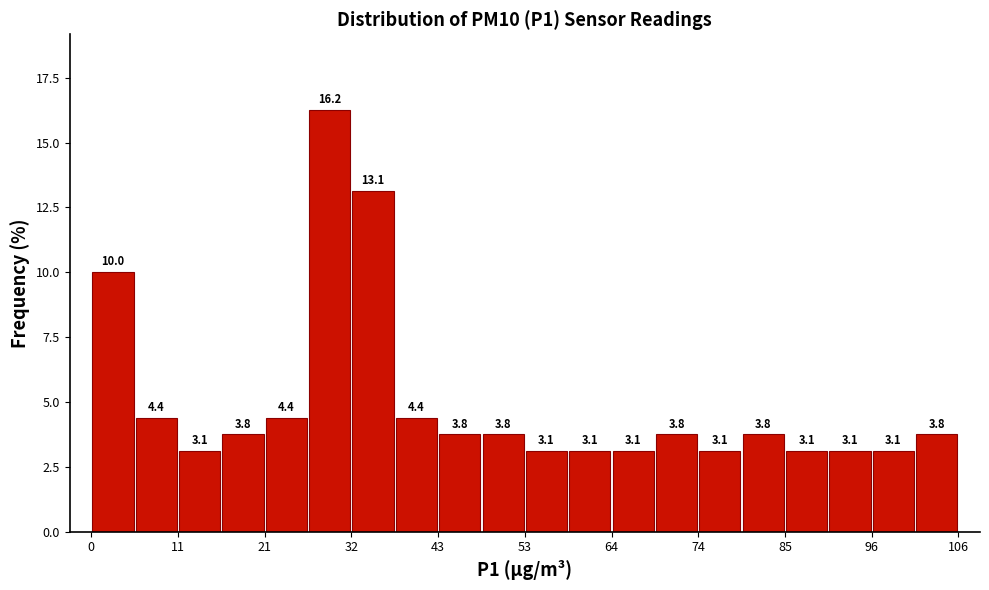

Read against the x-axis, roughly where is the centre of the tallest bar?

30